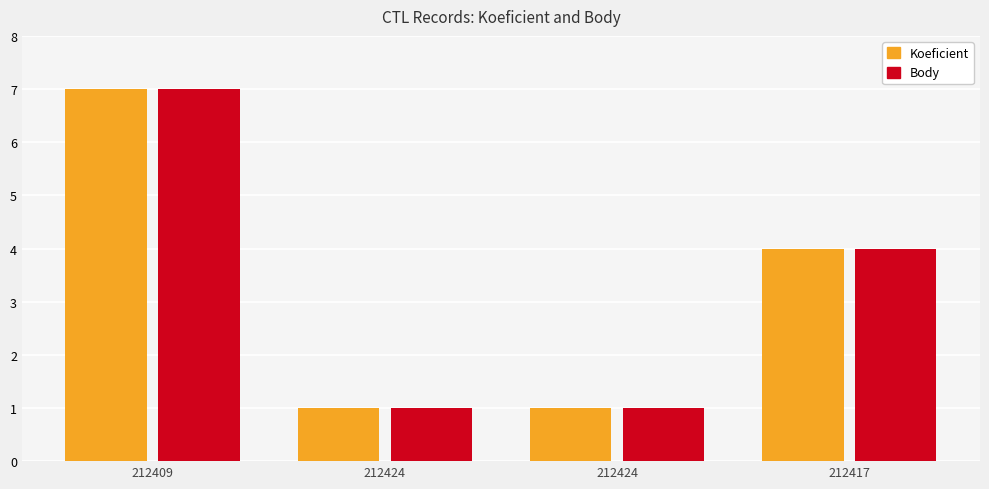

At 212424, list the series in order from largest to smallest.

Koeficient, Body